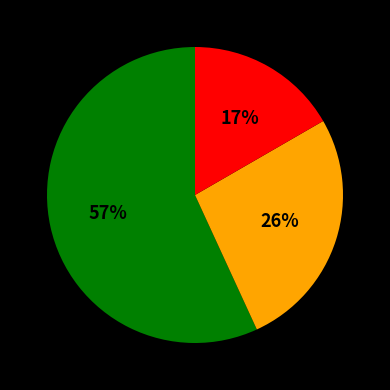

To the nearest percent, what is the difference between the largest and smallest slice percentages?

40%